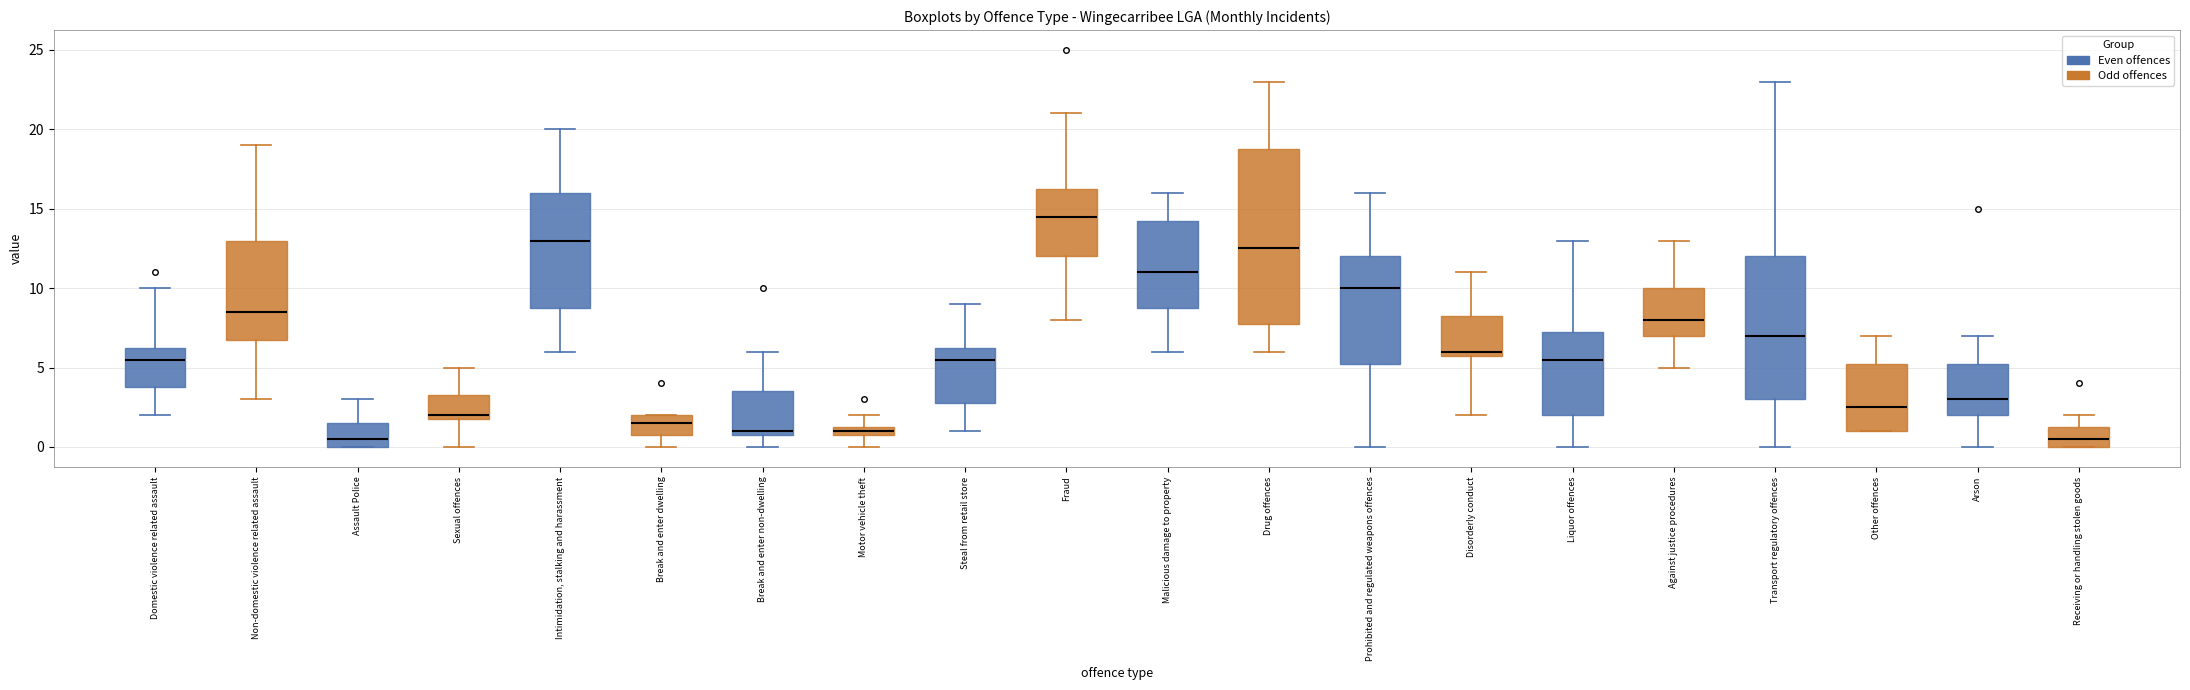

Comparing the boxes themselves (not the whiskers), which one is the tallest?

Drug offences